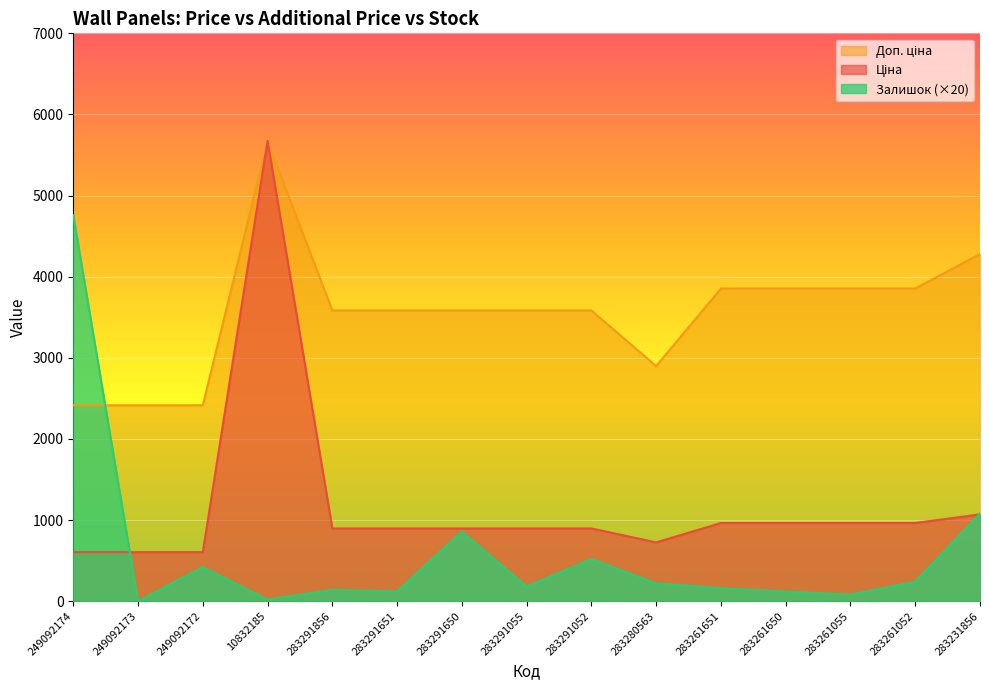

Reading right to left, extract all data points from this chart.

Ціна: 1069.8	963.5	963.5	963.5	963.5	724.5	895.9	895.9	895.9	895.9	895.9	5673.8	603.7	603.7	603.7
Доп. ціна: 4279.1	3854.0	3854.0	3854.0	3854.0	2897.8	3583.6	3583.6	3583.6	3583.6	3583.6	5673.8	2414.8	2414.8	2414.8
Залишок: 1080.0	240.0	80.0	120.0	160.0	220.0	520.0	180.0	860.0	120.0	140.0	20.0	420.0	0.0	4760.0